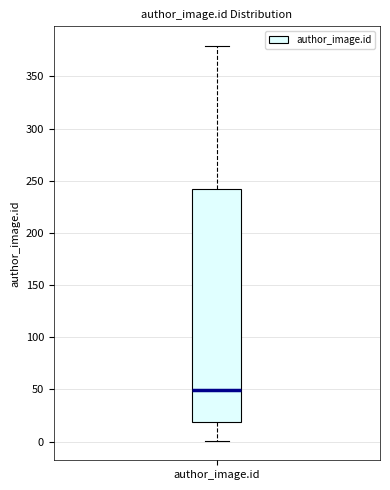

Read this box plot against the y-axis: the position of the median line, the range covered by the box, and the ends of both whiskers. The values are not printed on the chart, so give them approximately, as read against the axis.

median 50, box 20 to 245, whiskers 0 to 380